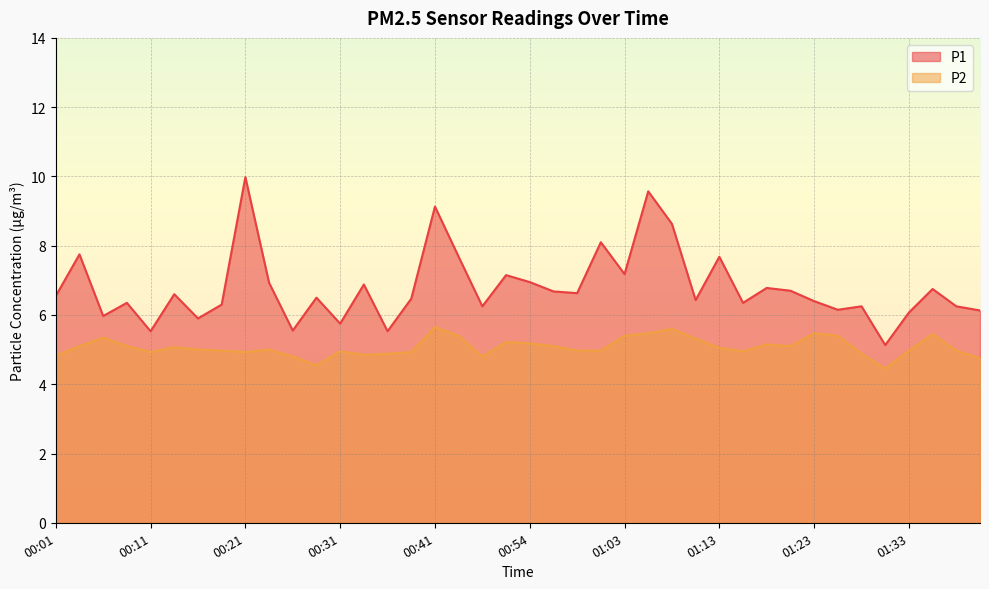

What is the minimum value shown in the chart?

4.5